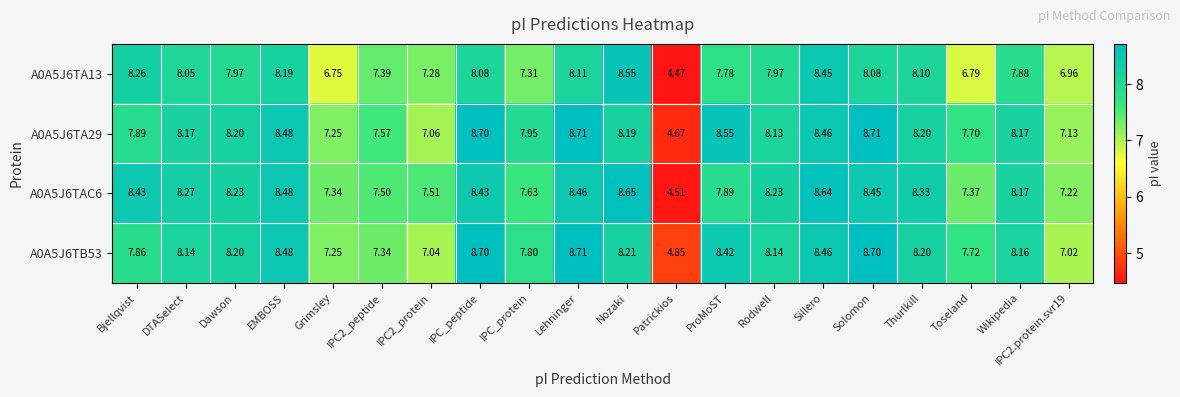

Is the value of A0A5J6TB53 at Nozaki greater than the value of A0A5J6TA29 at Toseland?

Yes